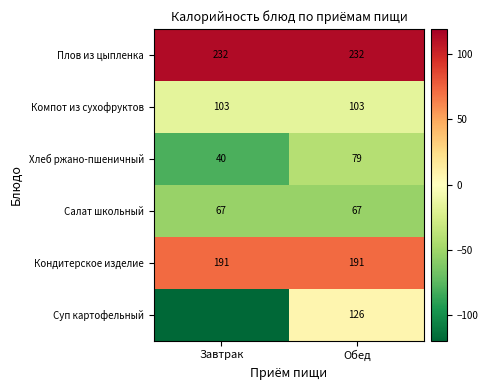

Which has a higher value, Обед or Завтрак?

Обед